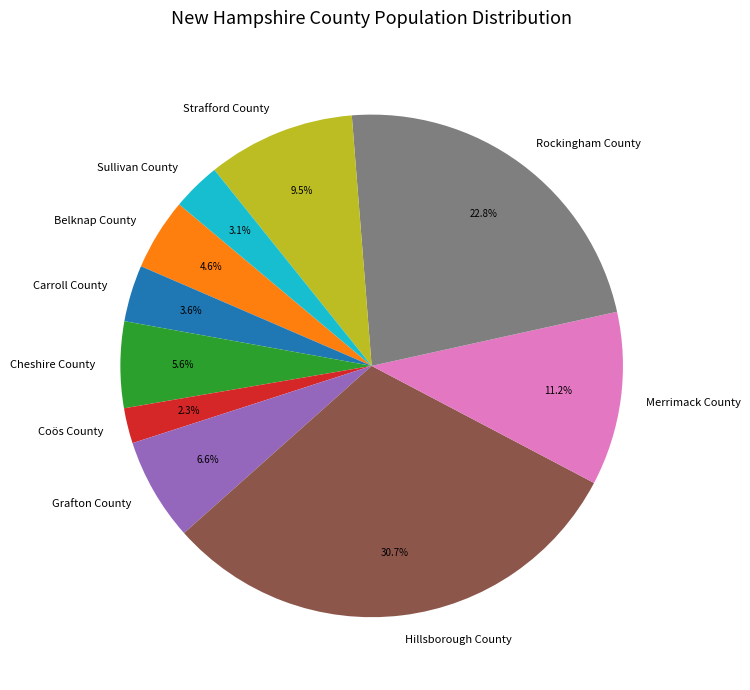

Does any single category account for the majority?

No